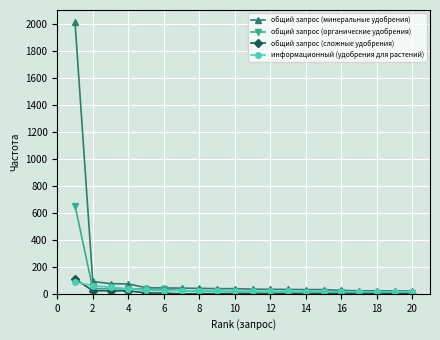

Which series has the largest total across all categories?

общий запрос (минеральные удобрения)